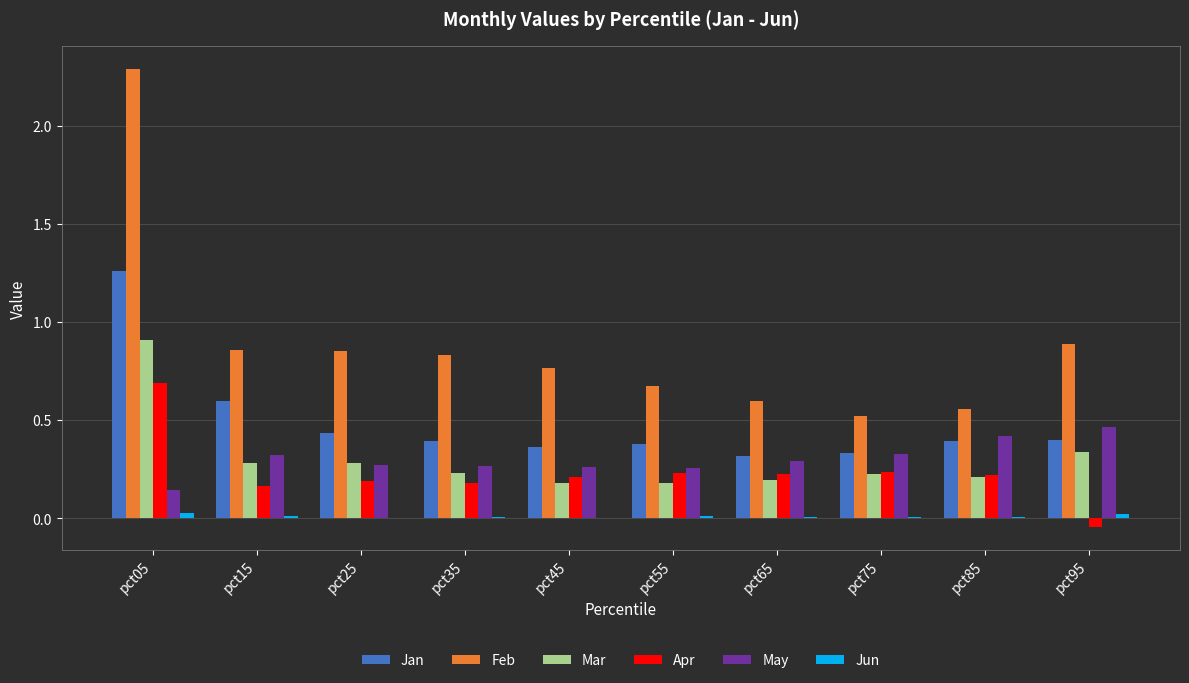

Which series changed the most between pct35 and pct85?

Feb